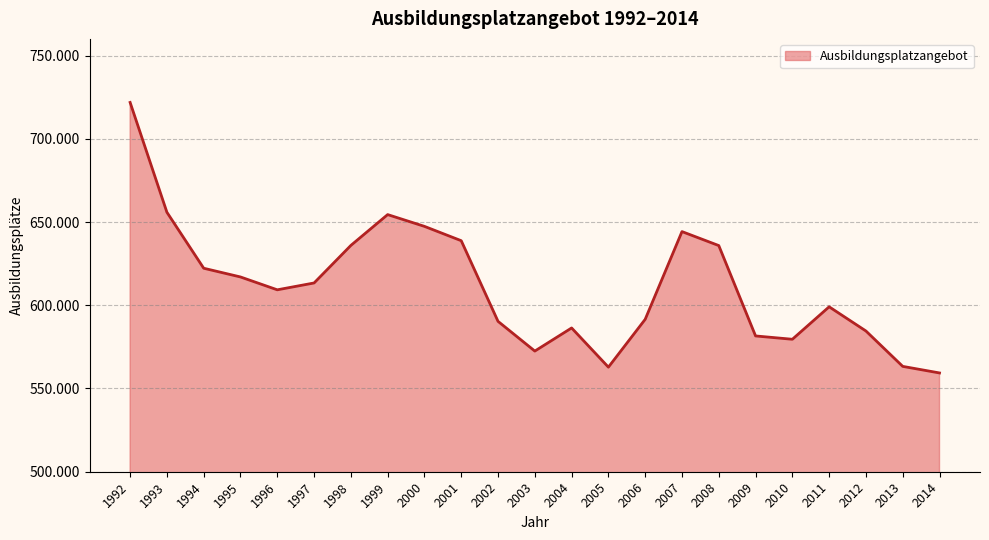

Does the chart have visible grid lines?

Yes